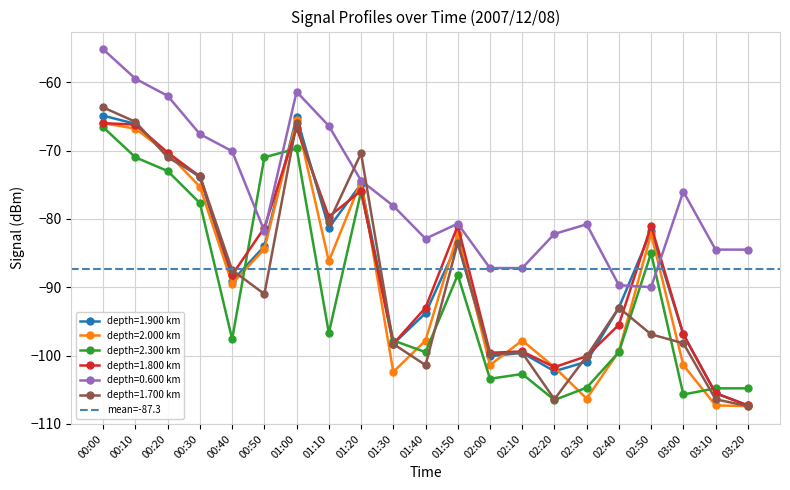

Which series has the largest total across all categories?

0.600